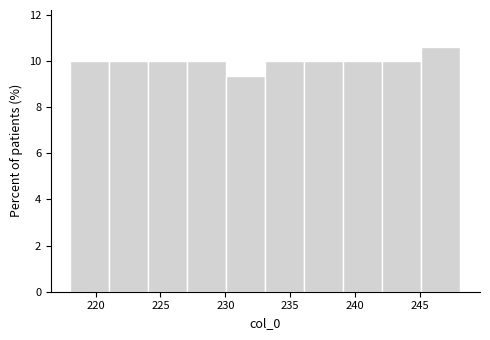

Reading left to right, list every bar in this chart as the range it spans on the x-axis followed by its height. Neither the bar edges nor the heights are printed on the chart, so give them approximately, as read against the axes.

218 to 221: 10.0
221 to 224: 10.0
224 to 227: 10.0
227 to 230: 10.0
230 to 233: 9.4
233 to 236: 10.0
236 to 239: 10.0
239 to 242: 10.0
242 to 245: 10.0
245 to 248: 10.6